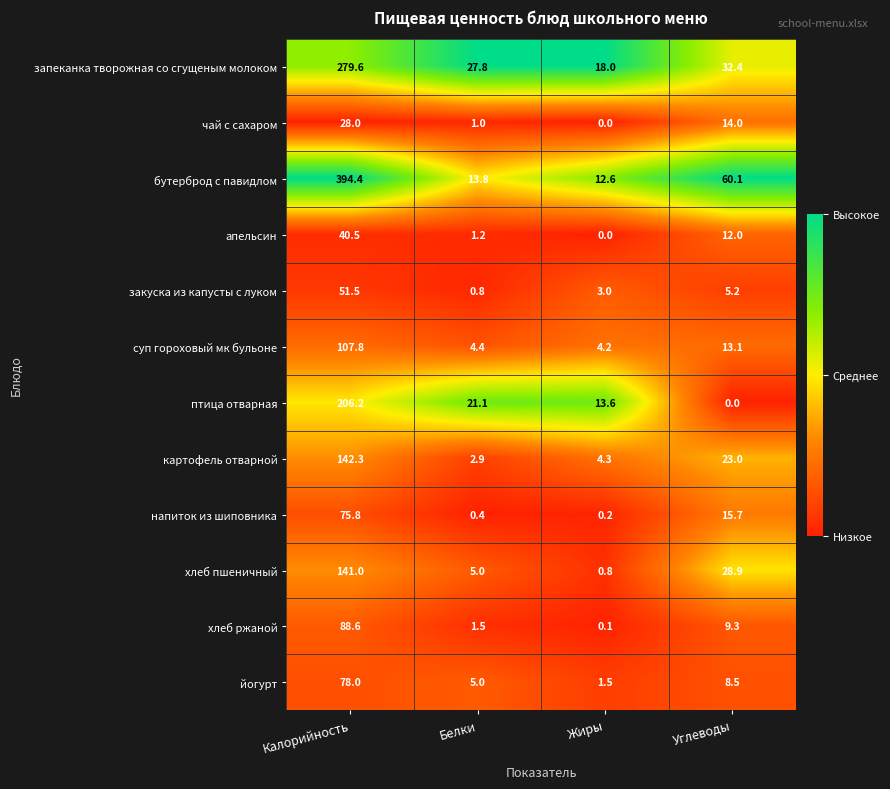

Is it true that апельсин equals 12.0 at Углеводы?

True